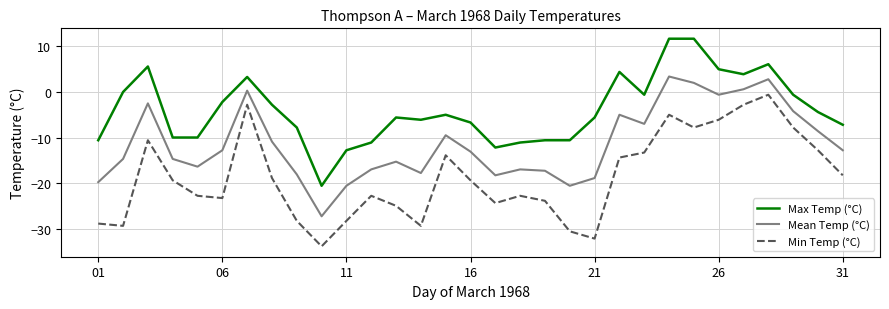

Which series has the largest total across all categories?

Max Temp (°C)